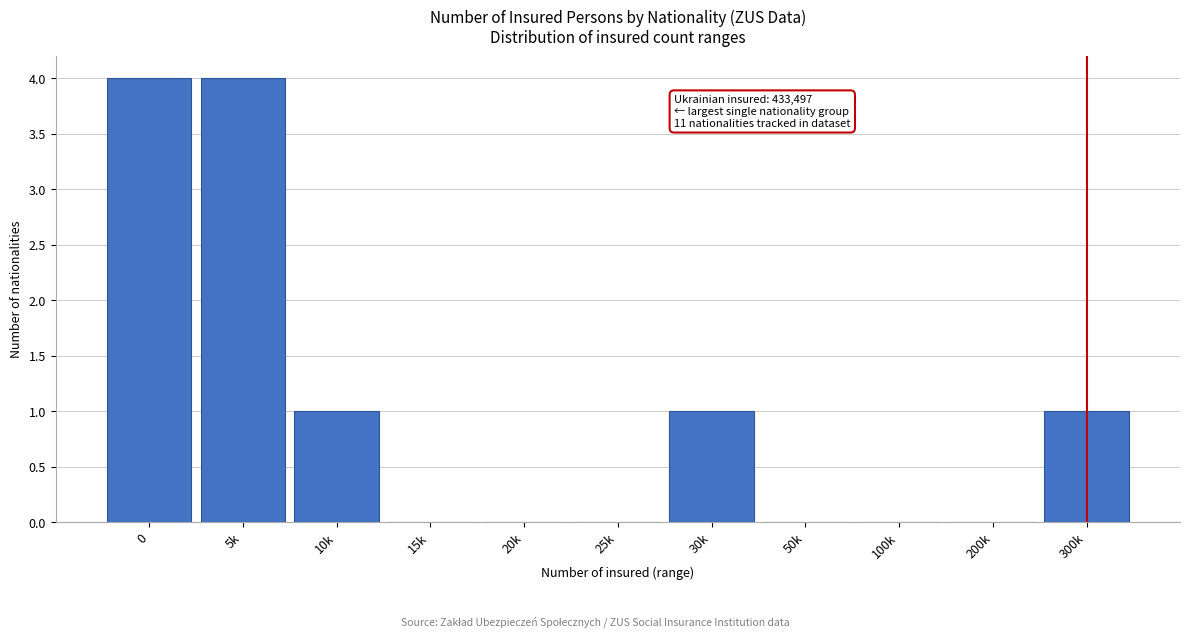

Reading right to left, transcribe all the data shown in this chart.

300k=1	200k=0	100k=0	50k=0	30k=1	25k=0	20k=0	15k=0	10k=1	5k=4	0=4